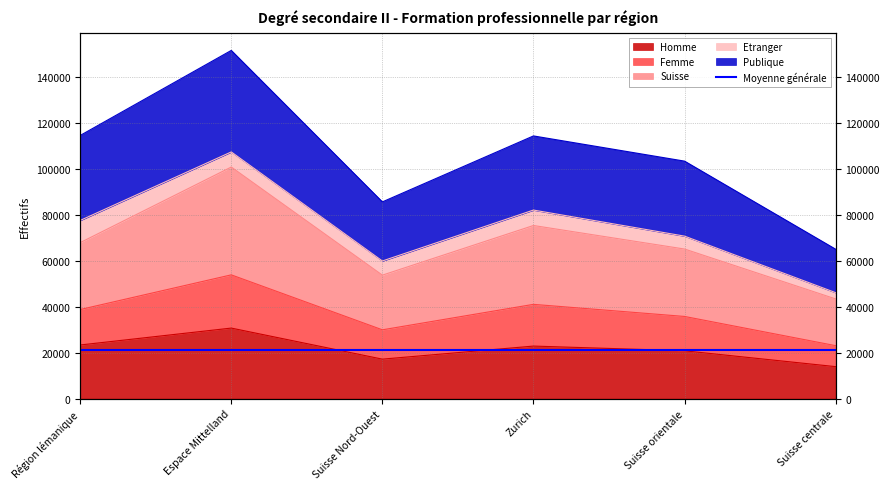

In Femme, how many points are lower than both neighbors (excluding endpoints)?

1